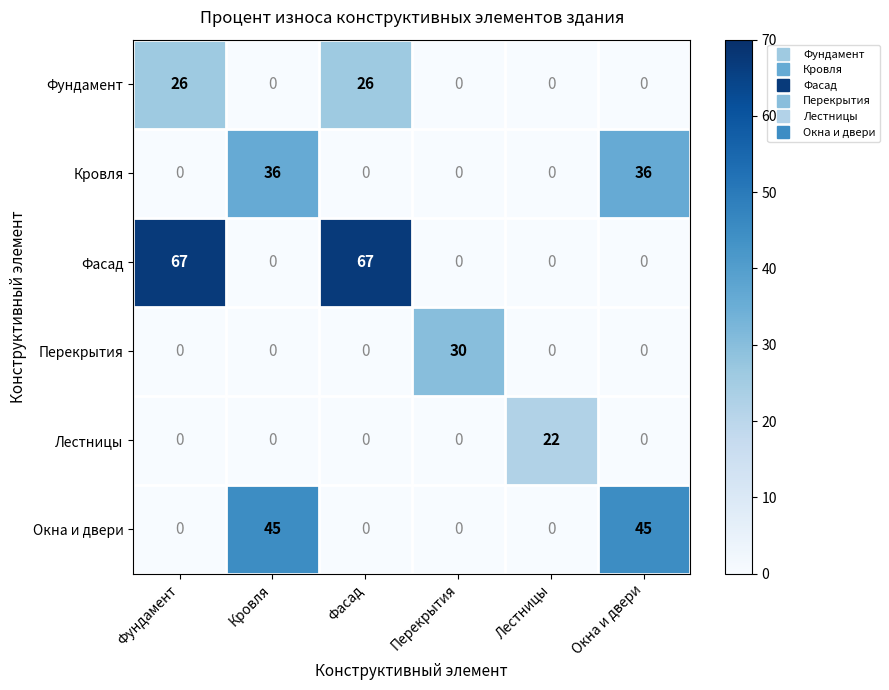

Which category has the highest value in the Перекрытия series?

Перекрытия